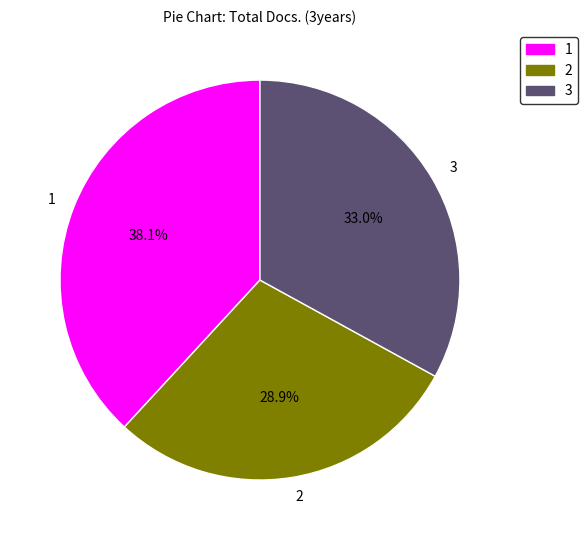

Count the number of slices in the pie.

3